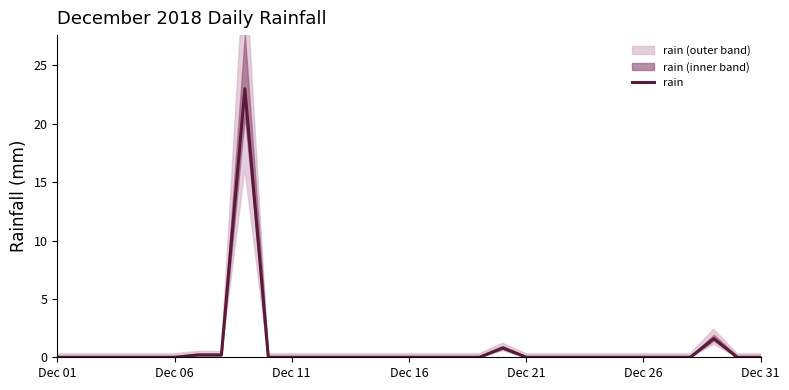

What is the difference between the maximum and minimum values?

23.0